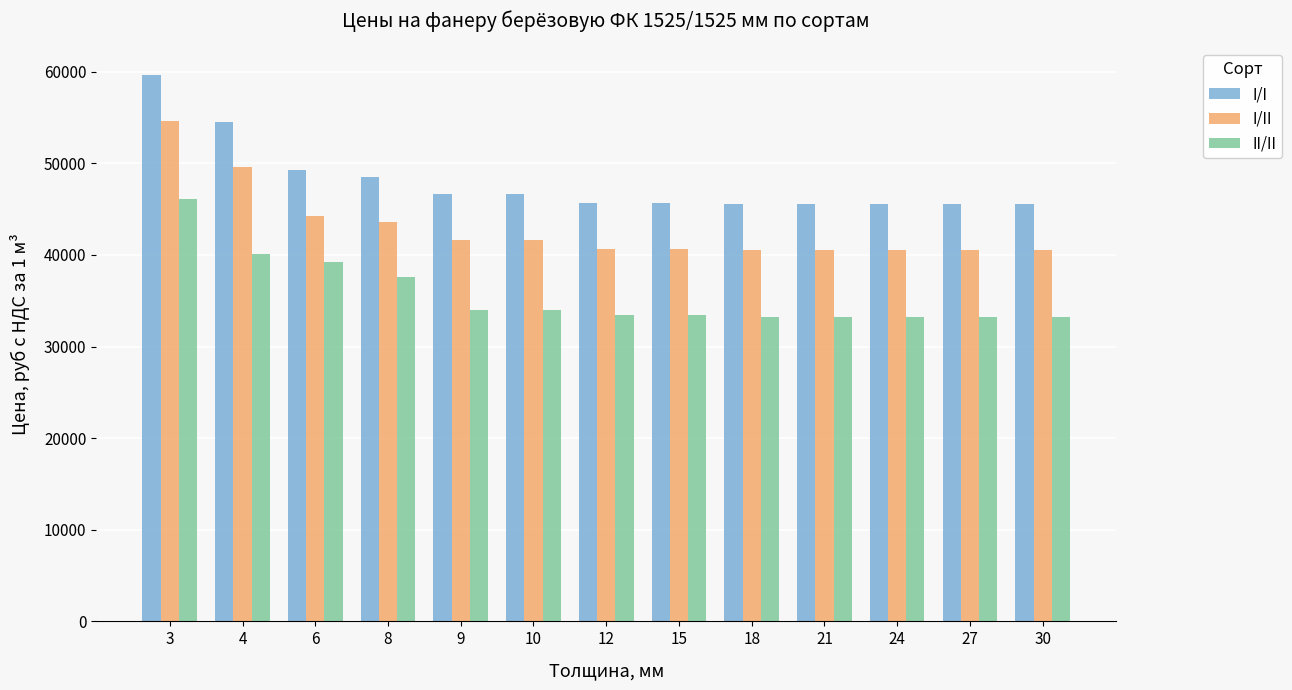

What is the difference between the highest and lowest values at 3?

13550